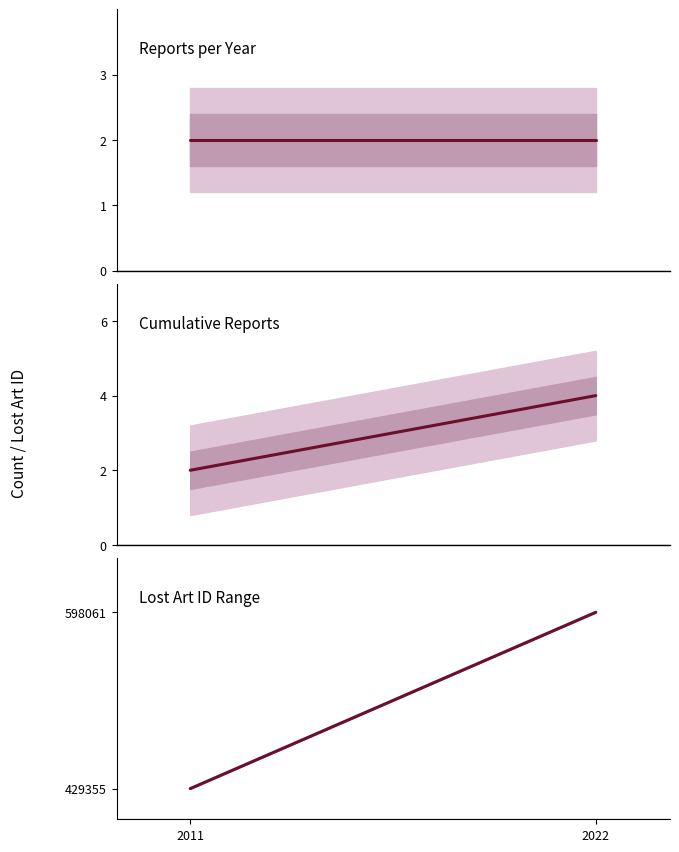

What is the maximum value for Cumulative reports?

4.0